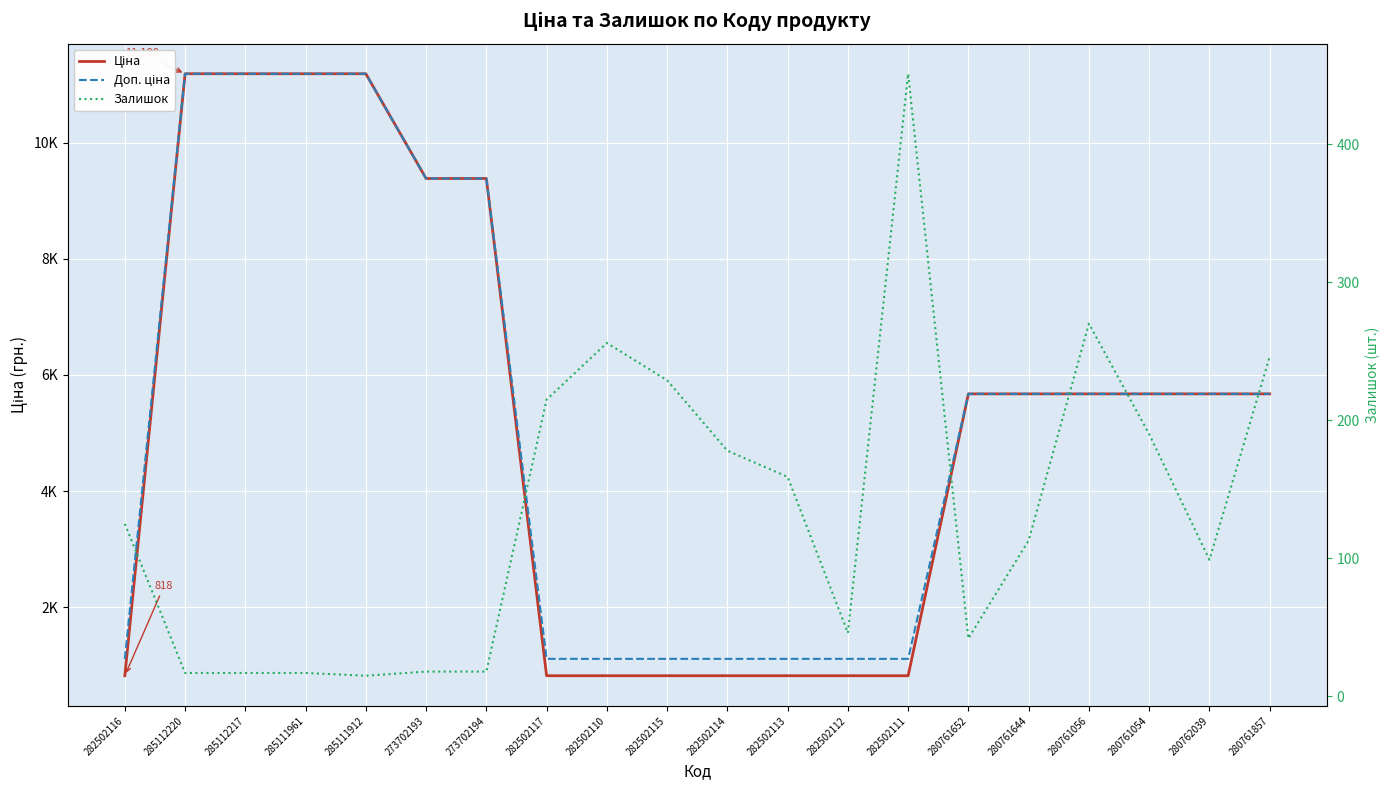

What is the average value of the Ціна series?

5205.6